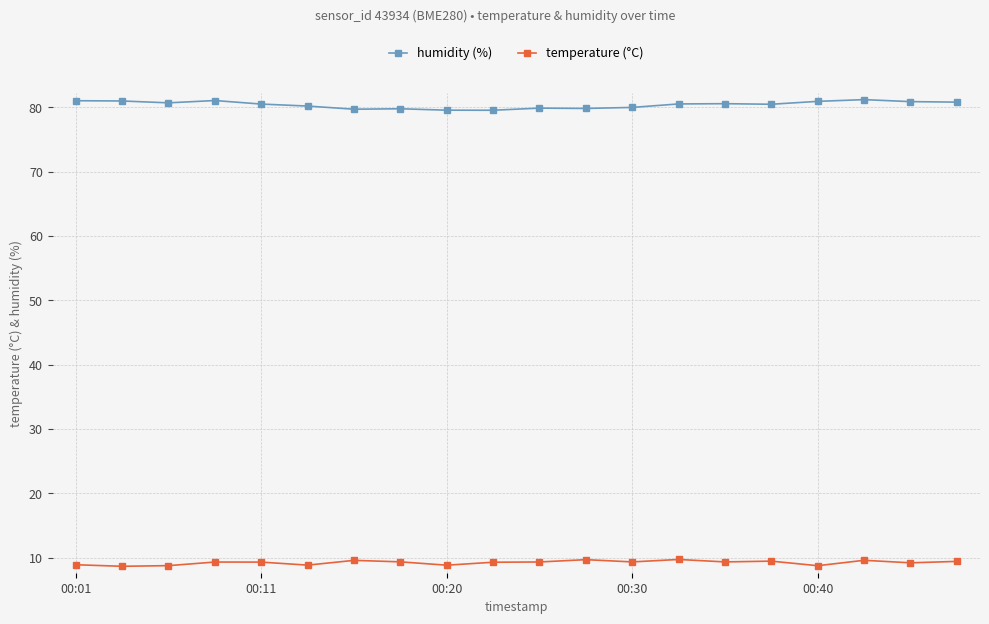

True or false: temperature (°C) and humidity (%) cross at least once.

False